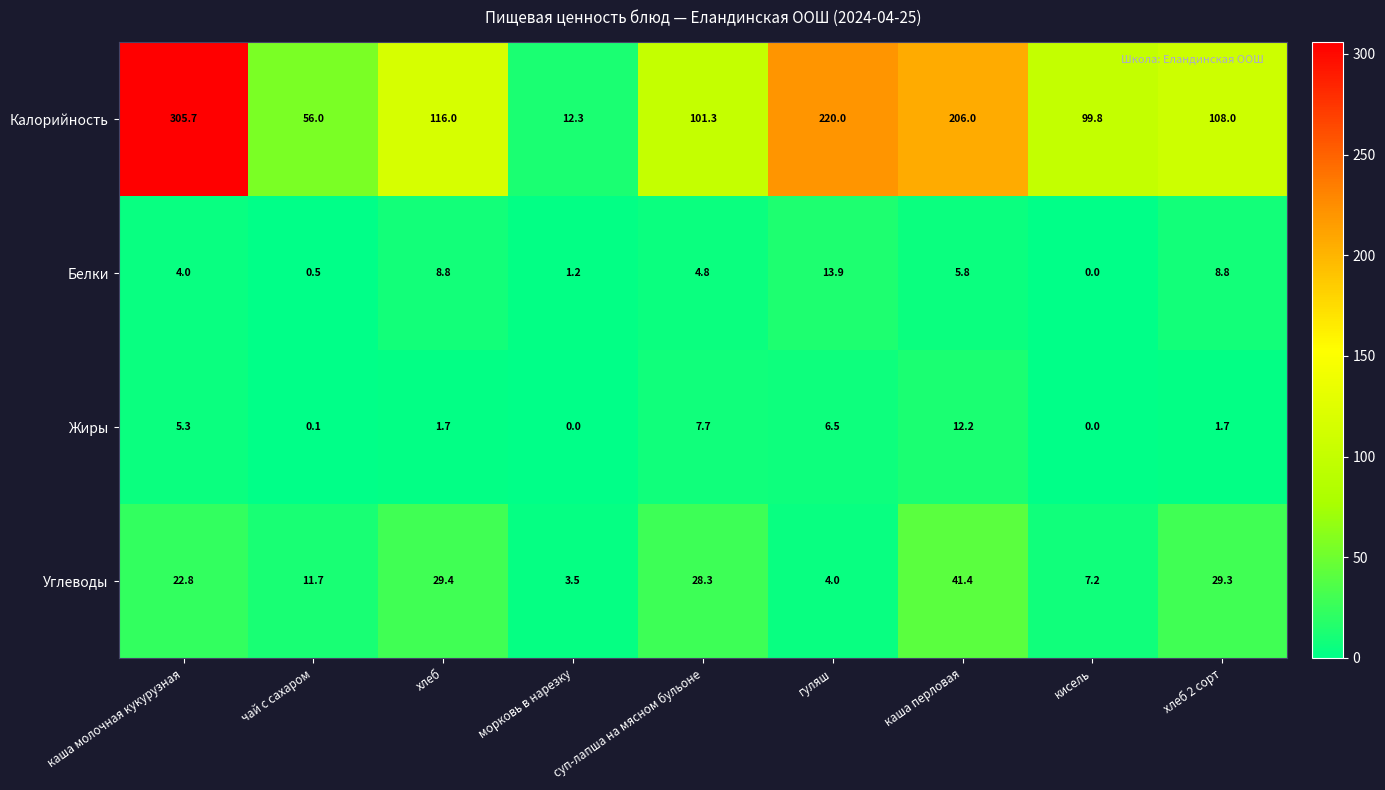

How many distinct data groups are displayed?

4